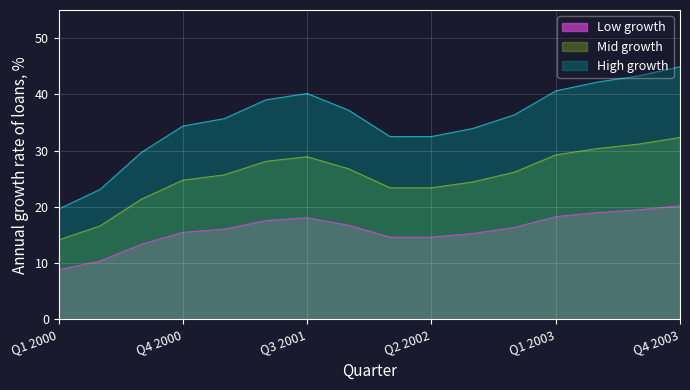

How many interior local peaks (higher than both neighbors) does the data have?

1